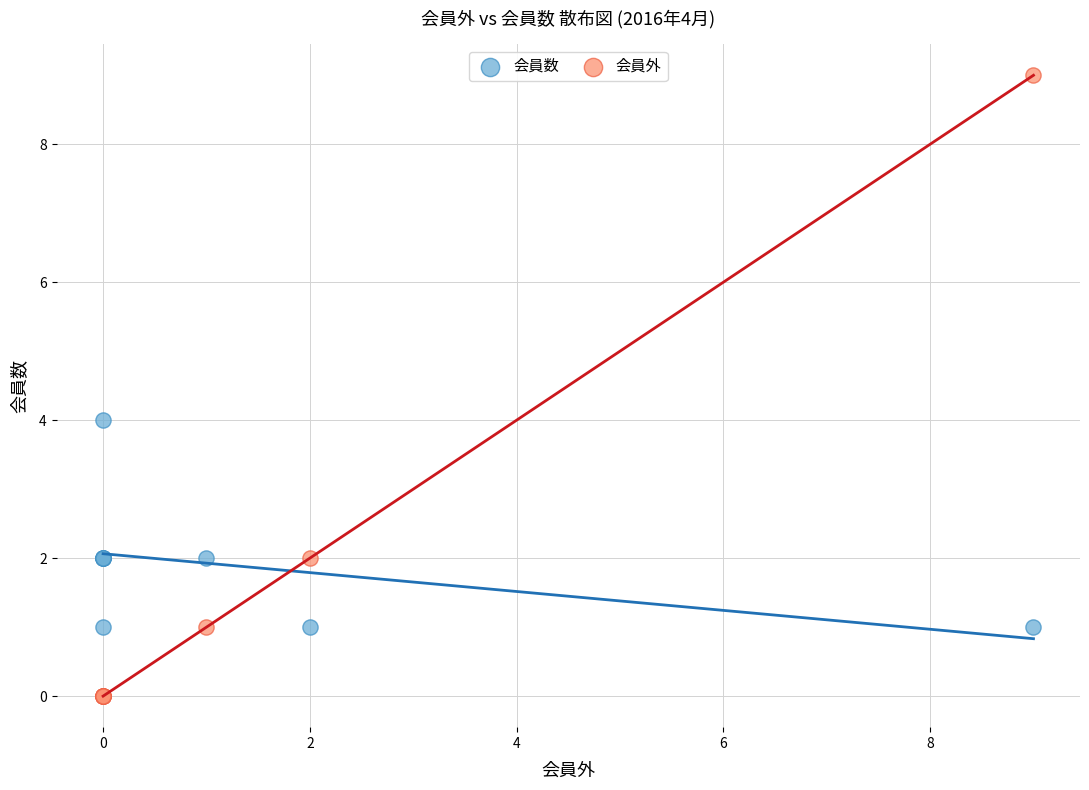

Which series contains the highest Y value?

会員外